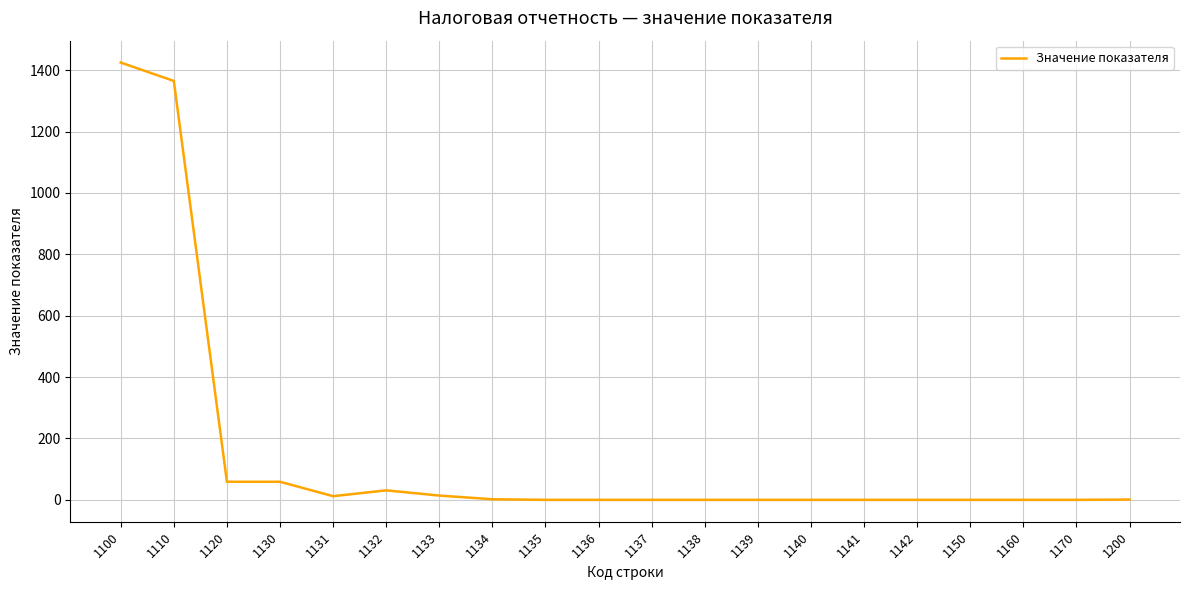

Between 1100 and 1110, which is larger?

1100